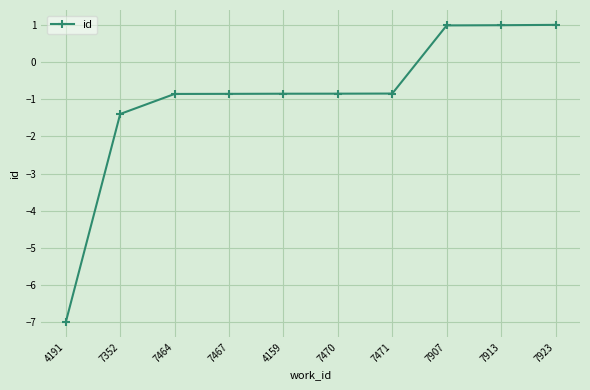

True or false: the data shows -0.3 at 7467.

False